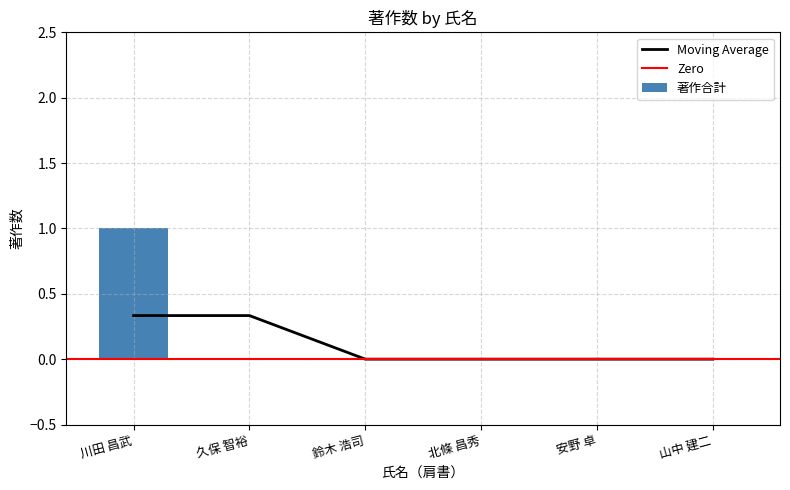

What is the label of the 6th bar from the right?

川田 昌武